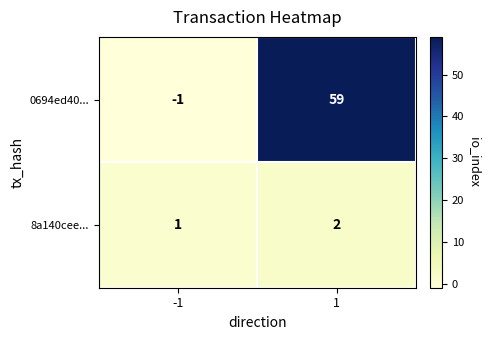

What is the difference between the maximum and minimum values in the 0694ed40... series?

60